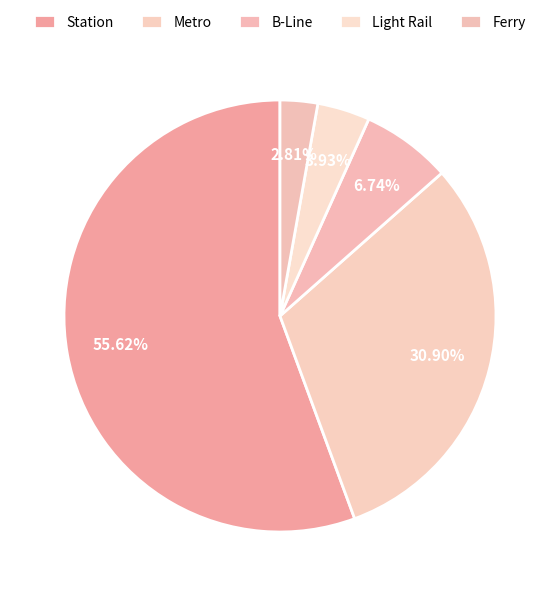

How many segments does this pie chart have?

5